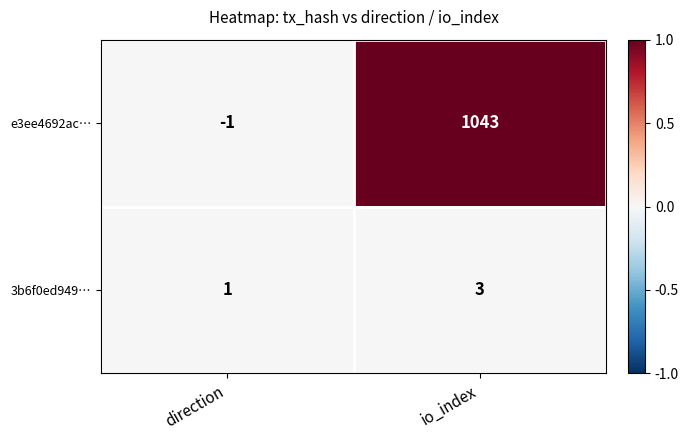

List the series in order of their peak value, highest first.

e3ee4692ac…, 3b6f0ed949…